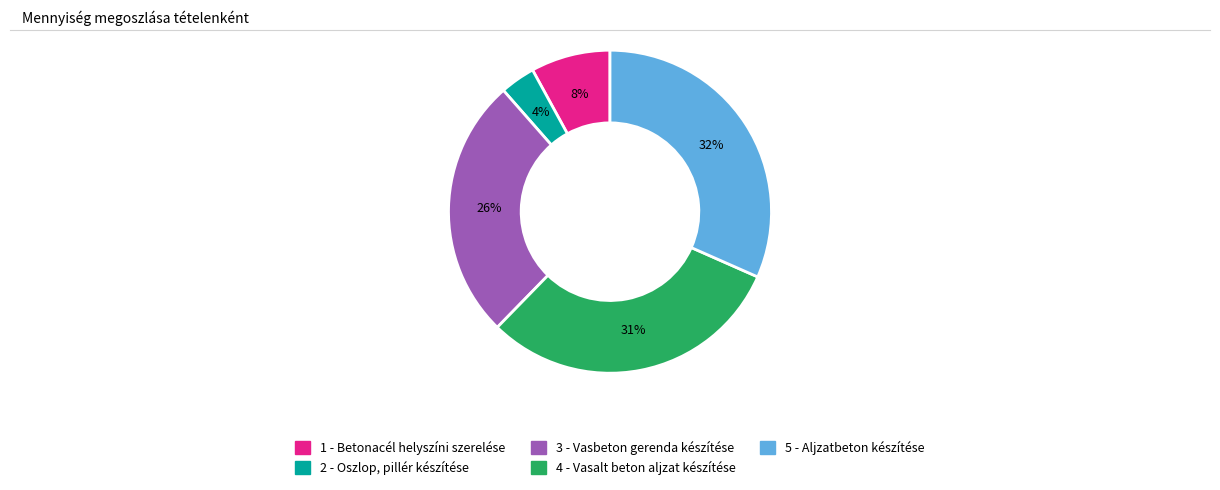

Rank the categories by value from lowest to highest.

2 - Oszlop, pillér készítése, 1 - Betonacél helyszíni szerelése, 3 - Vasbeton gerenda készítése, 4 - Vasalt beton aljzat készítése, 5 - Aljzatbeton készítése